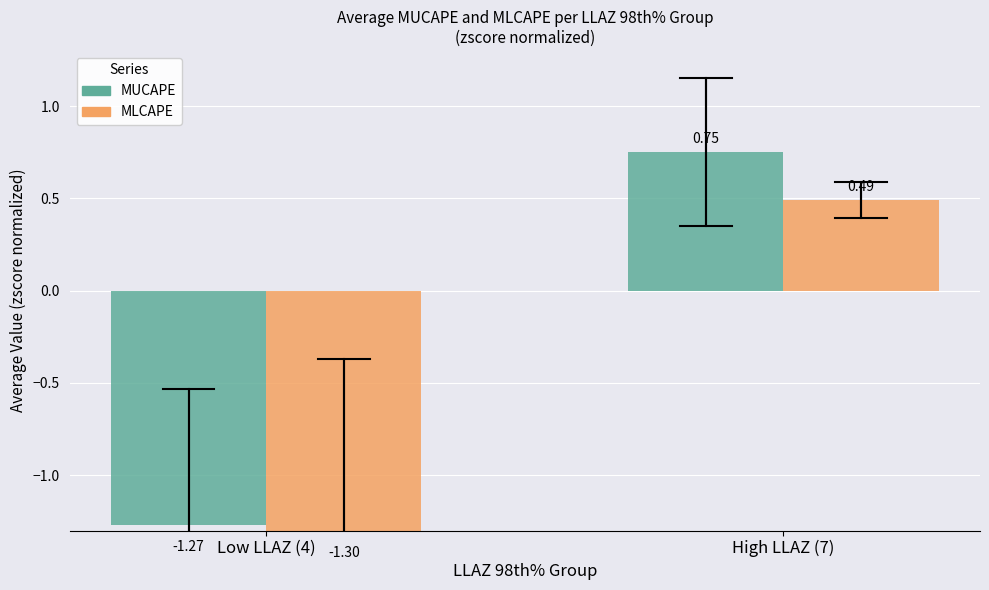

What is the sum of the MLCAPE values at Low LLAZ (4) and High LLAZ (7)?

-0.8